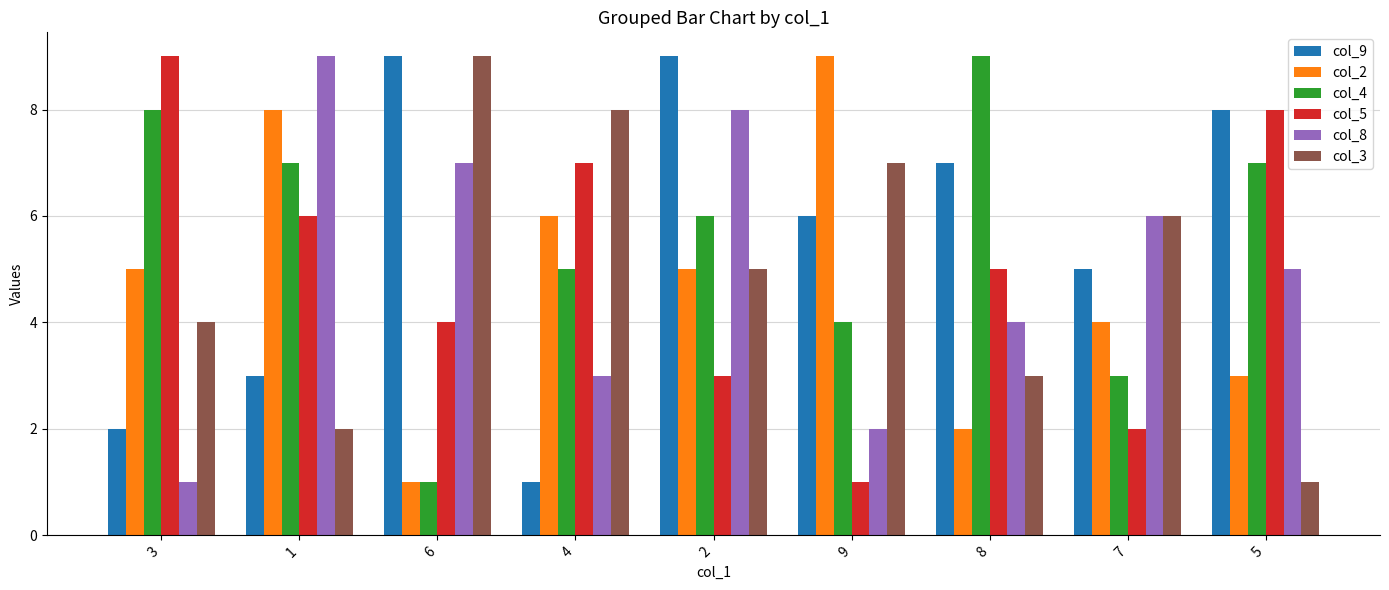

Between 8 and 7, which series saw the biggest shift?

col_4